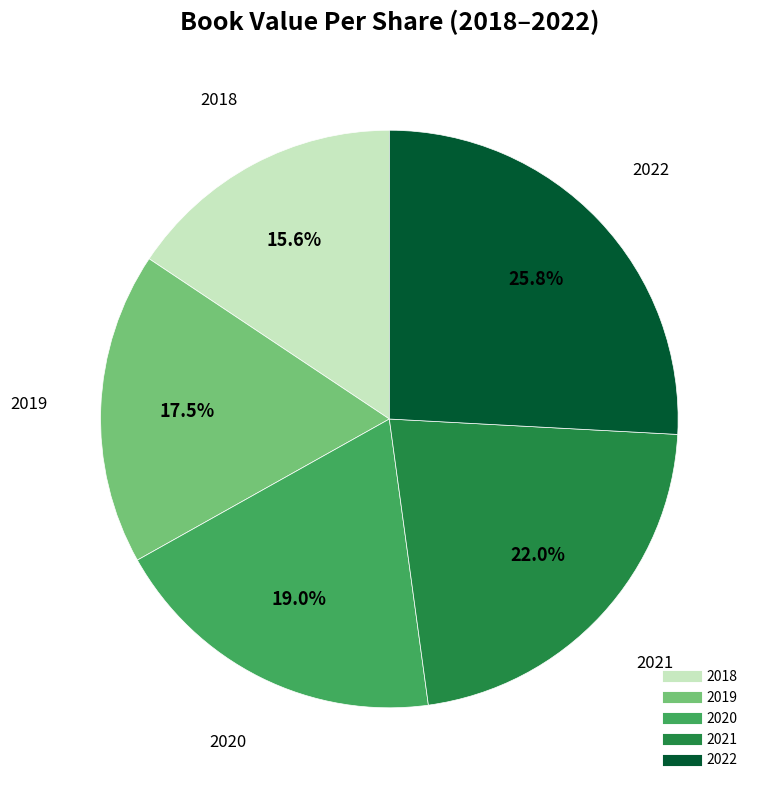

Does any single category account for the majority?

No